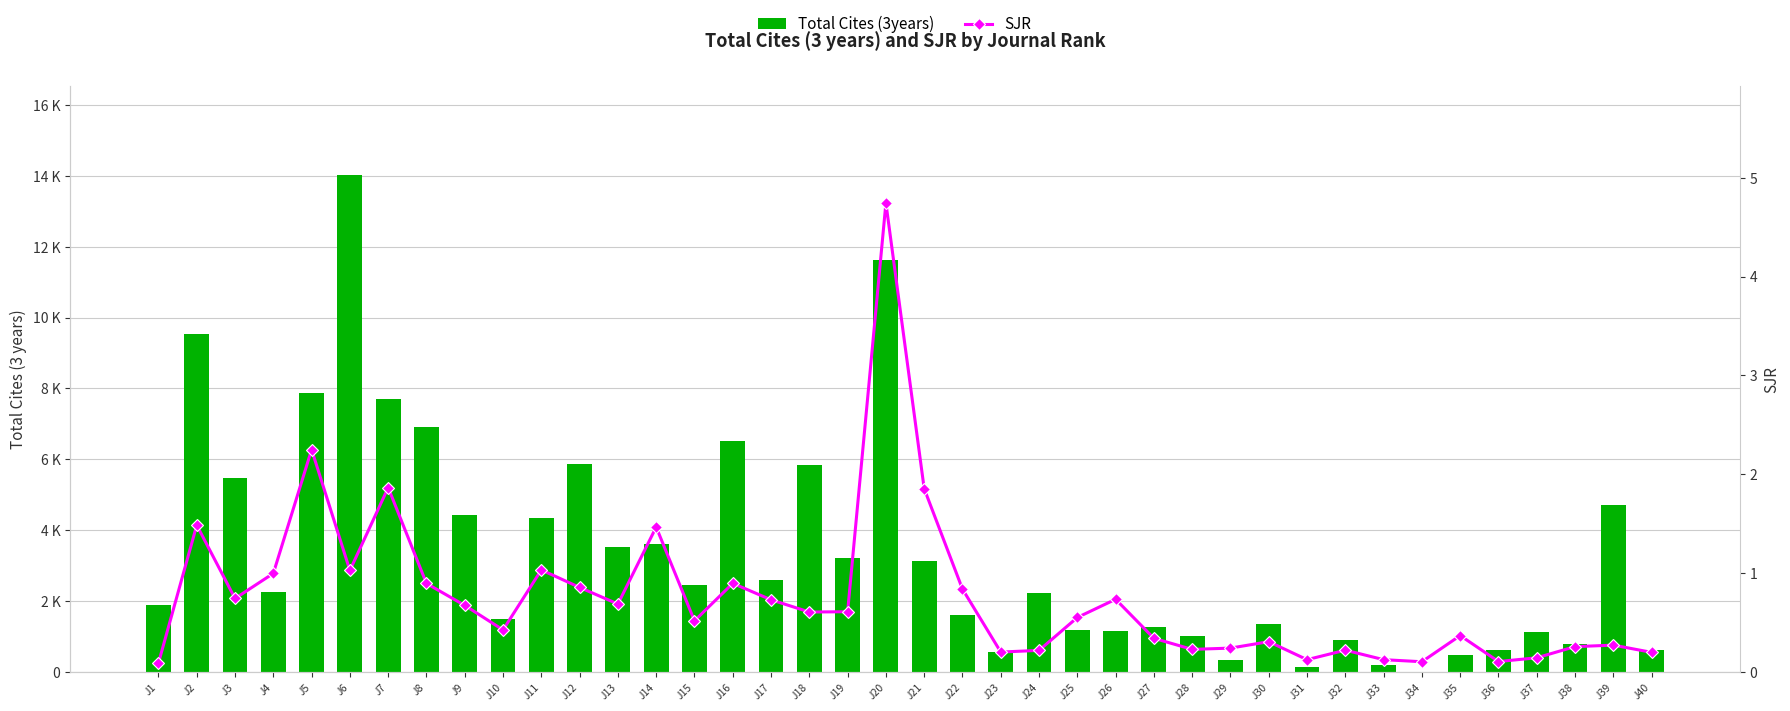

Which category has the highest value in the Total Cites (3years) series?

J6